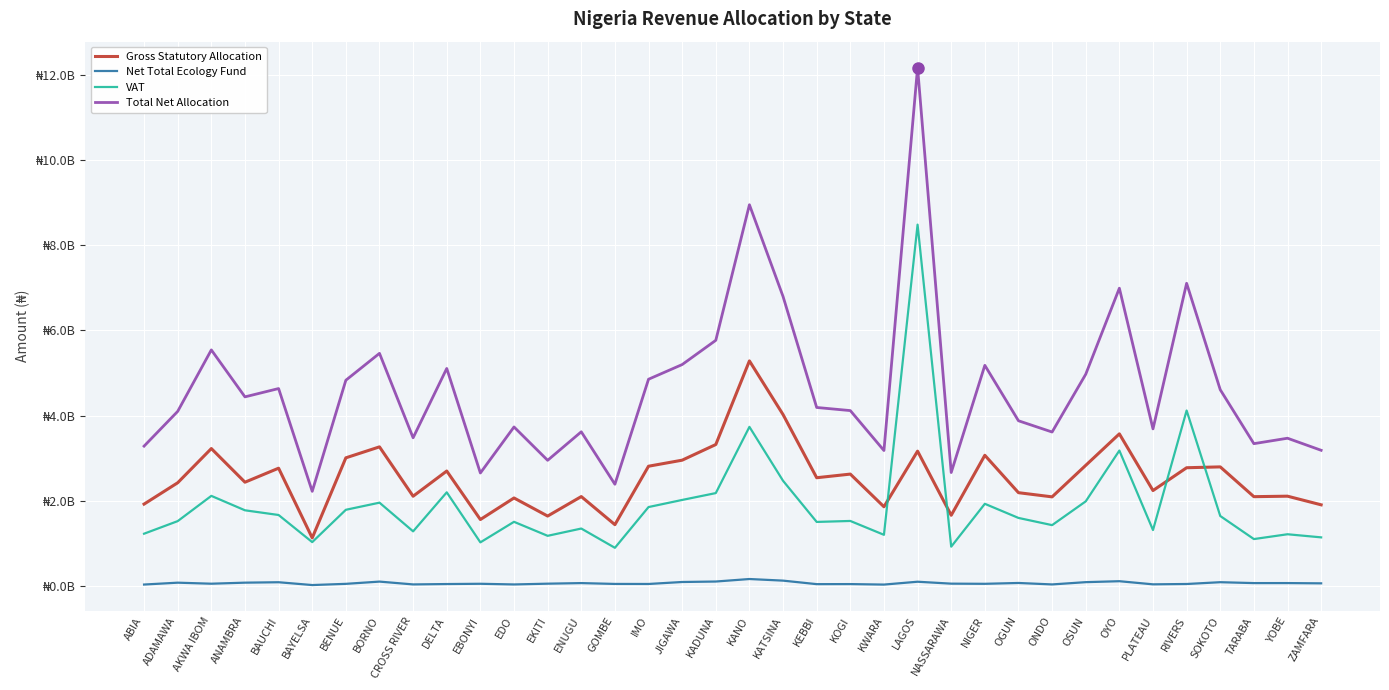

What is the spread (max minus min) of values at AKWA IBOM?

5494565315.5